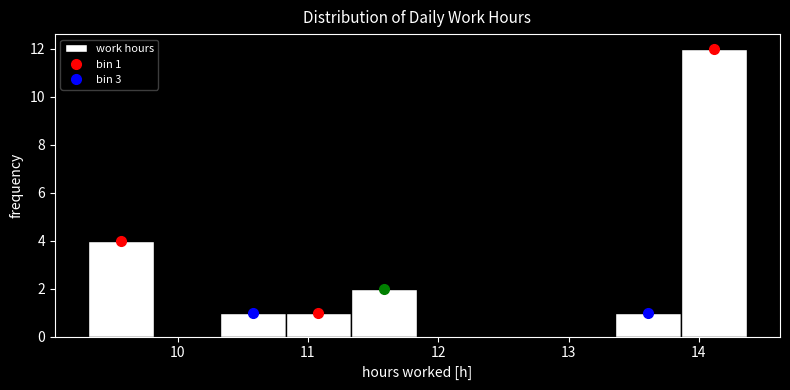

Over which range of the x-axis is the bar tallest?

13.9 to 14.4